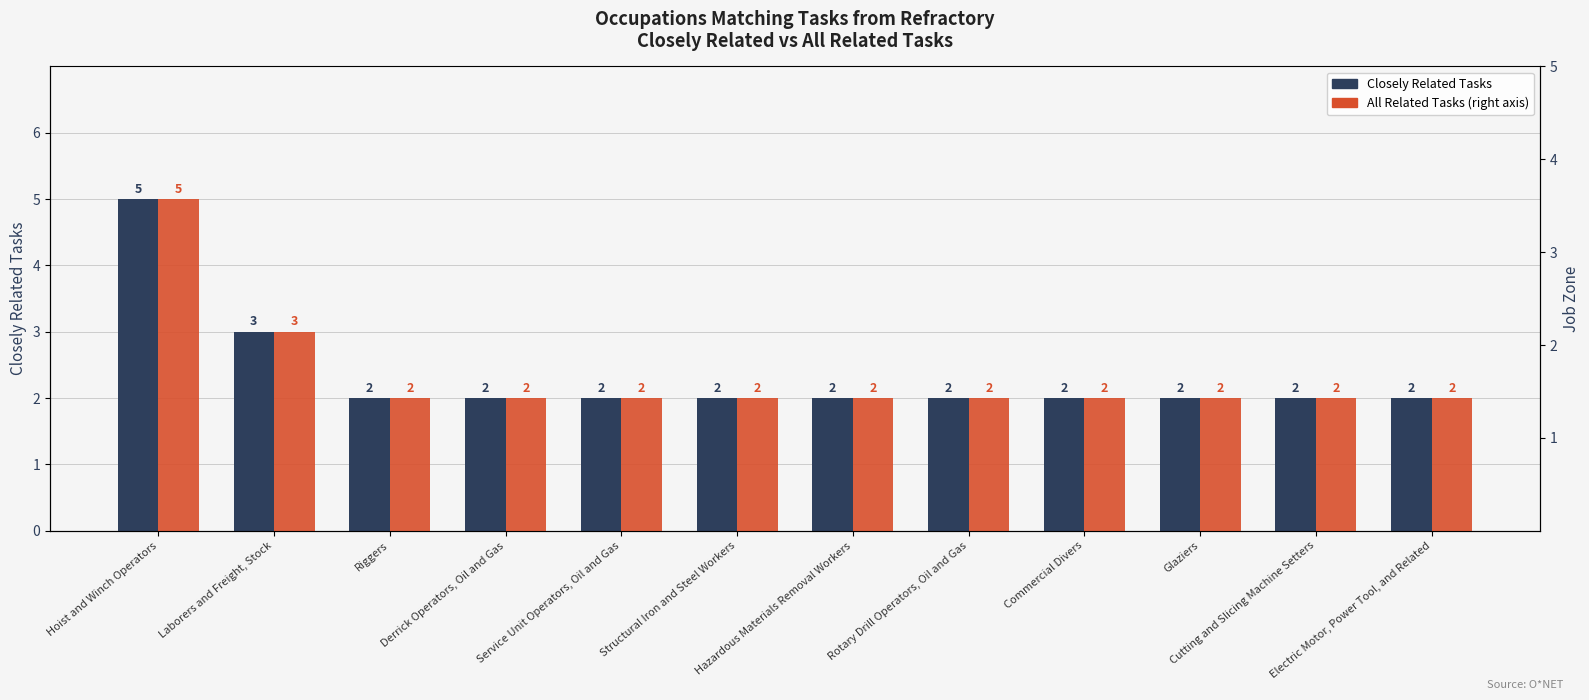

What is the value of the Closely Related Tasks bar at the 7th from the left?

2